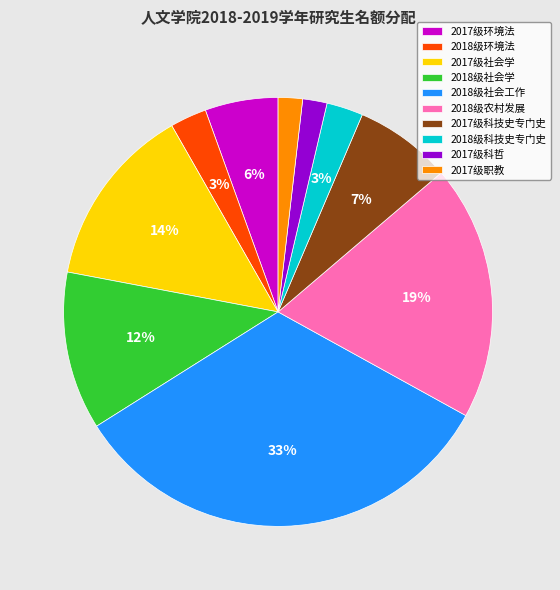

Is it true that 2017级环境法 is 12% of the pie?

False